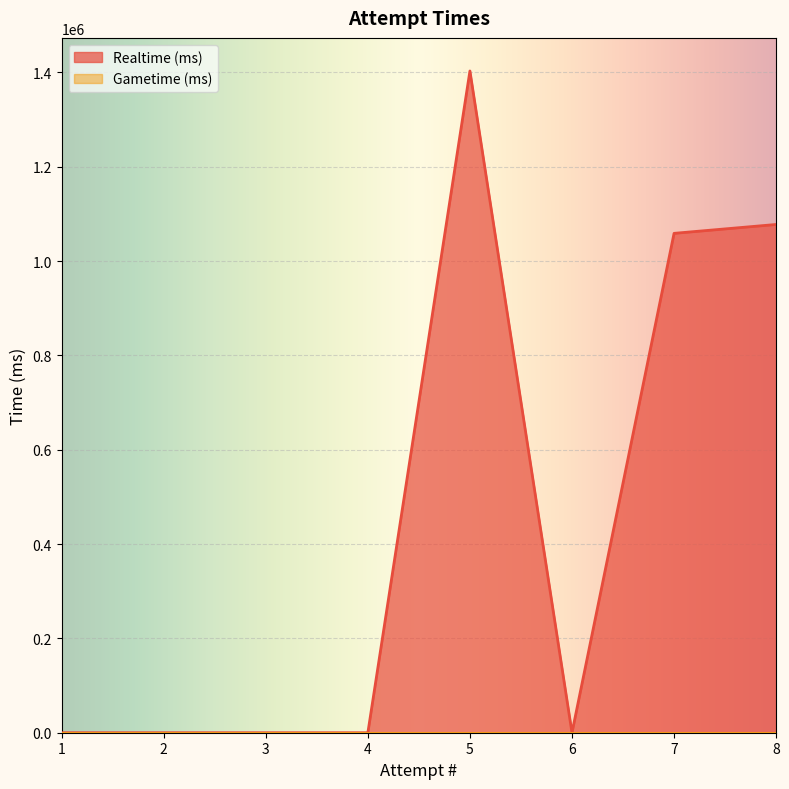

The value at 8 is 1077572. True or false?

True